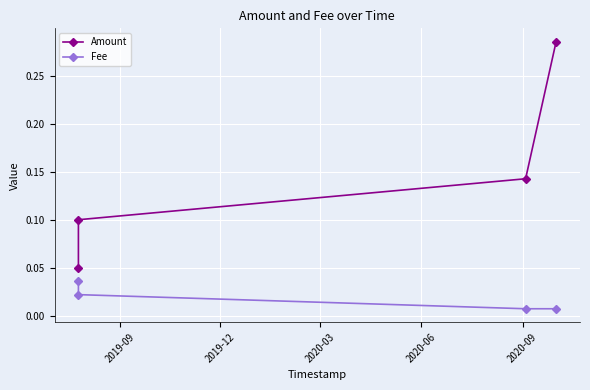

True or false: Amount has more than 1 interior local peaks.

False